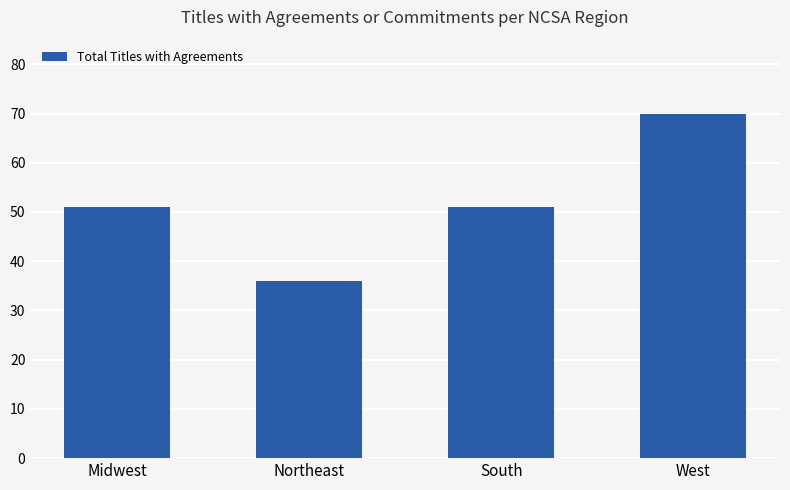

What is the value of the 4th bar from the left?

70